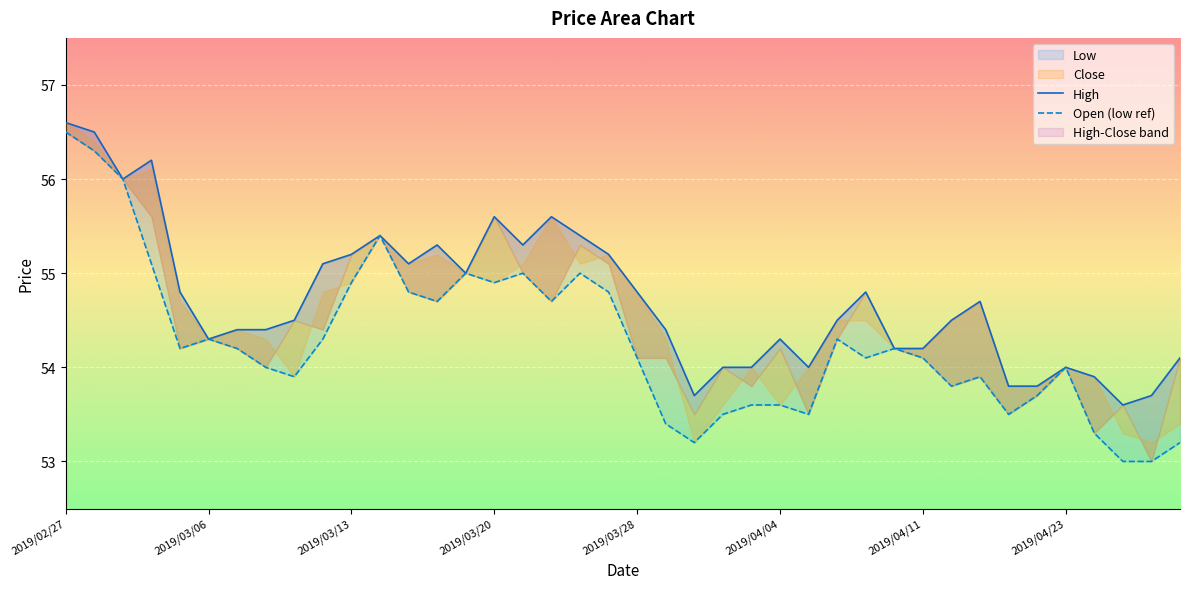

What is the sum of all High values?

2188.9